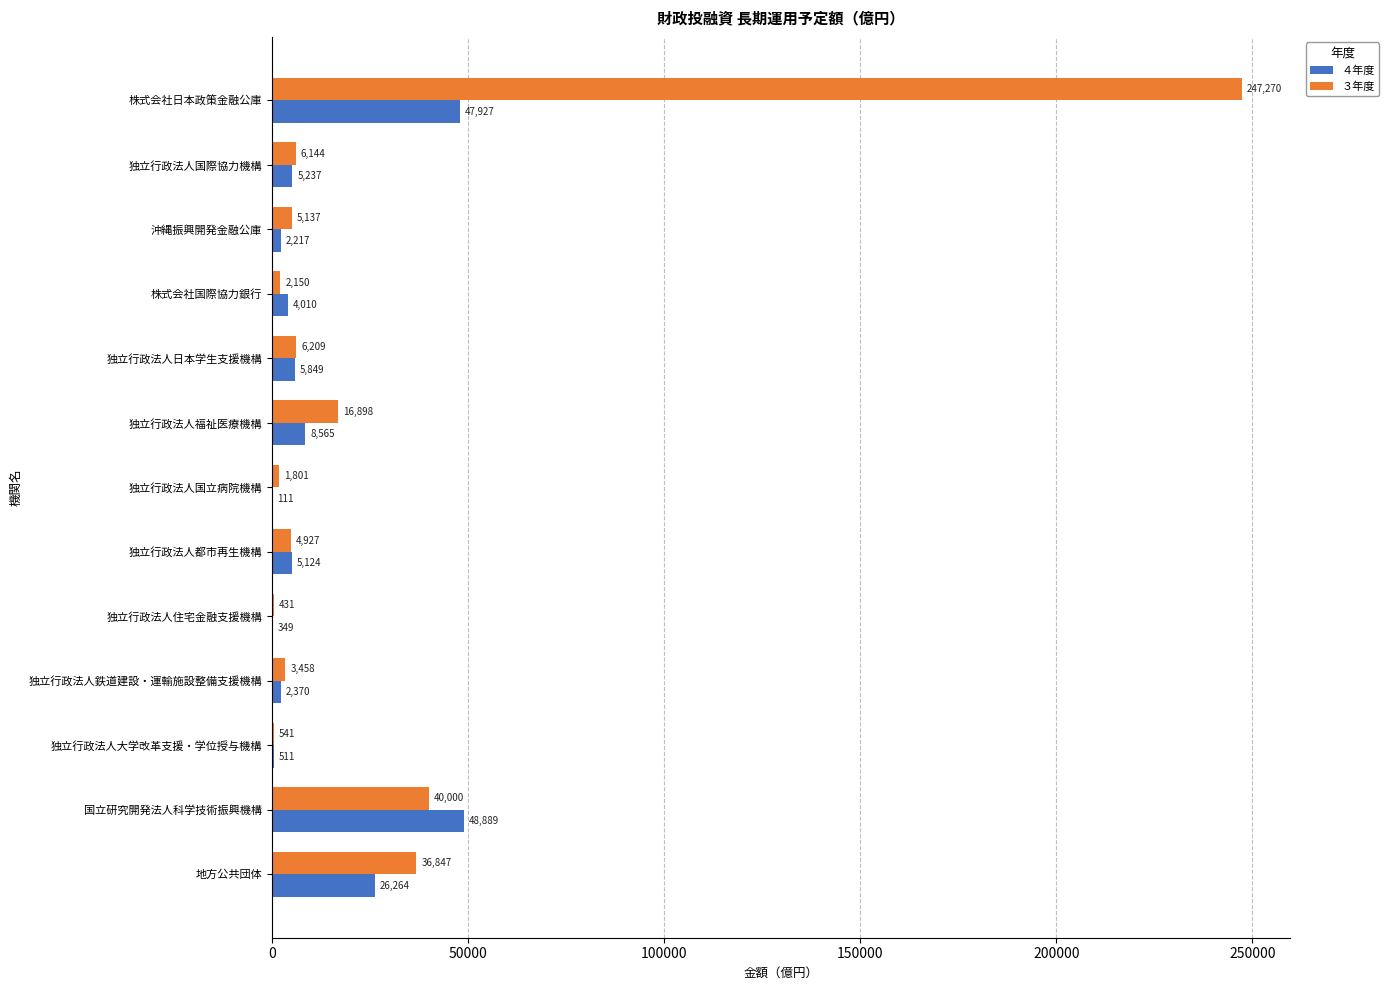

Is it true that ３年度 equals 36847 at 地方公共団体?

True